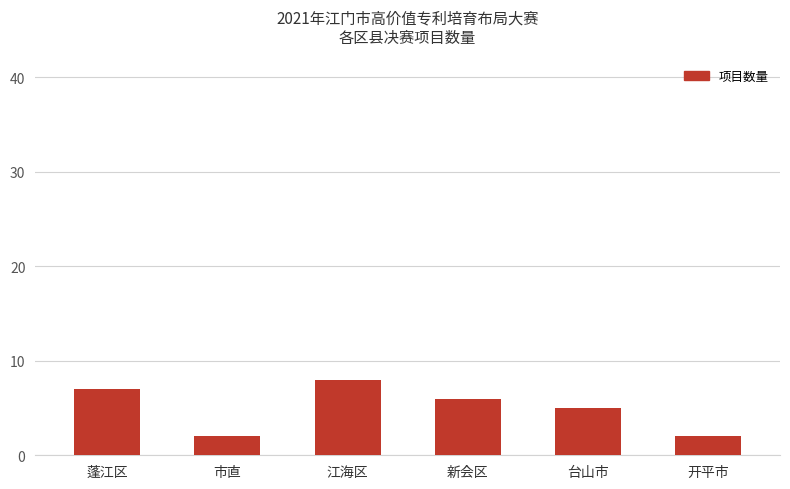

True or false: the data shows 8 at 台山市.

False